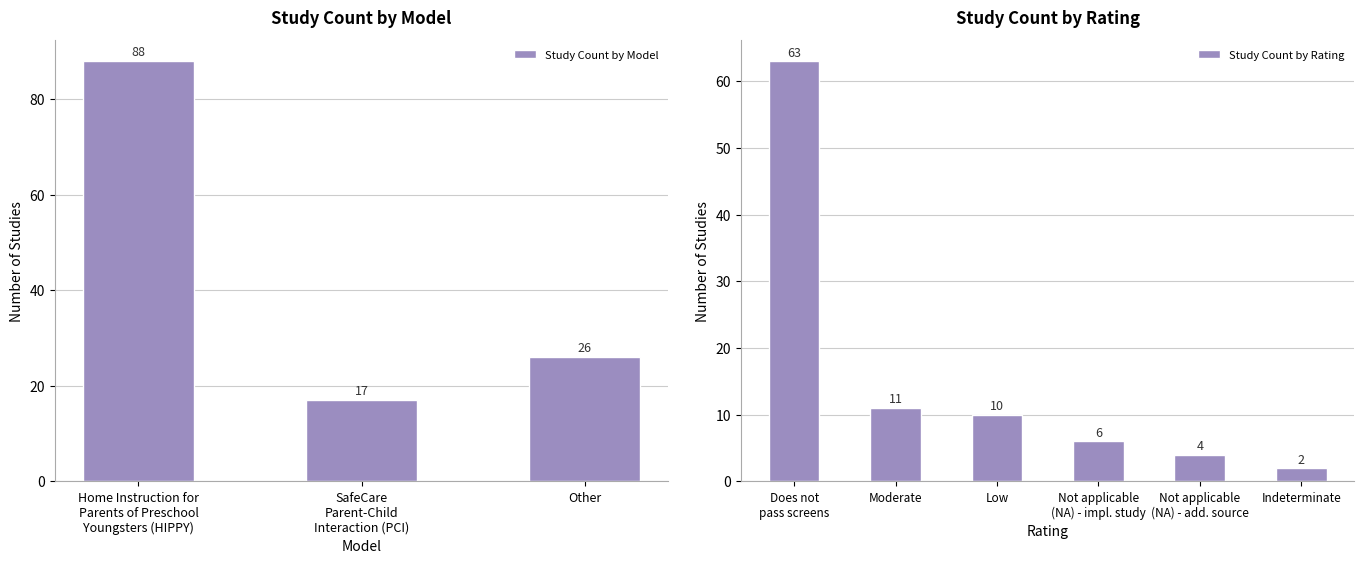

True or false: the data shows 30 at Home Instruction for Parents of Preschool Youngsters (HIPPY).

False